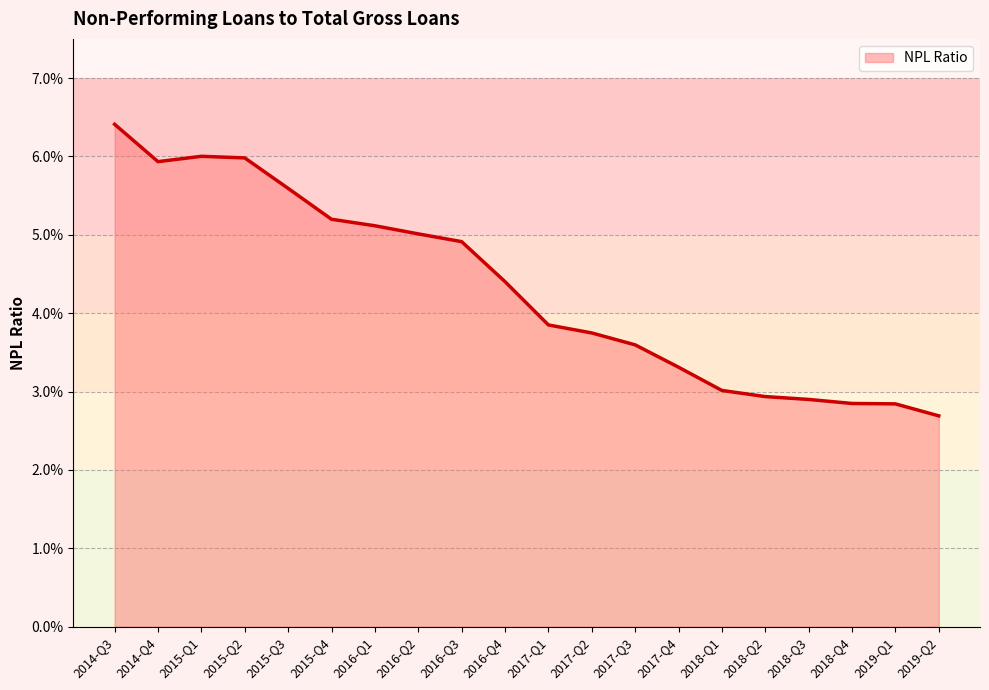

What is the label of the 3rd point from the left?

2015-Q1